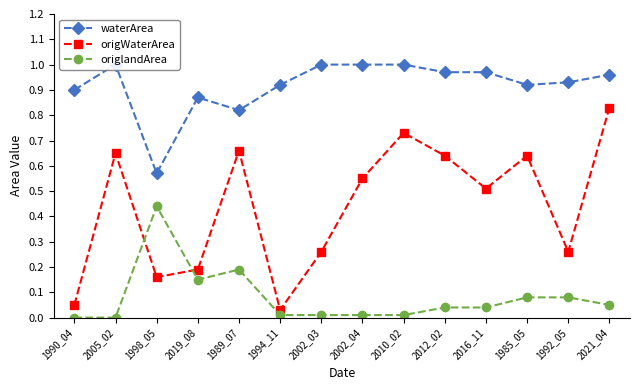

Which series changed the most between 1994_11 and 1985_05?

origWaterArea